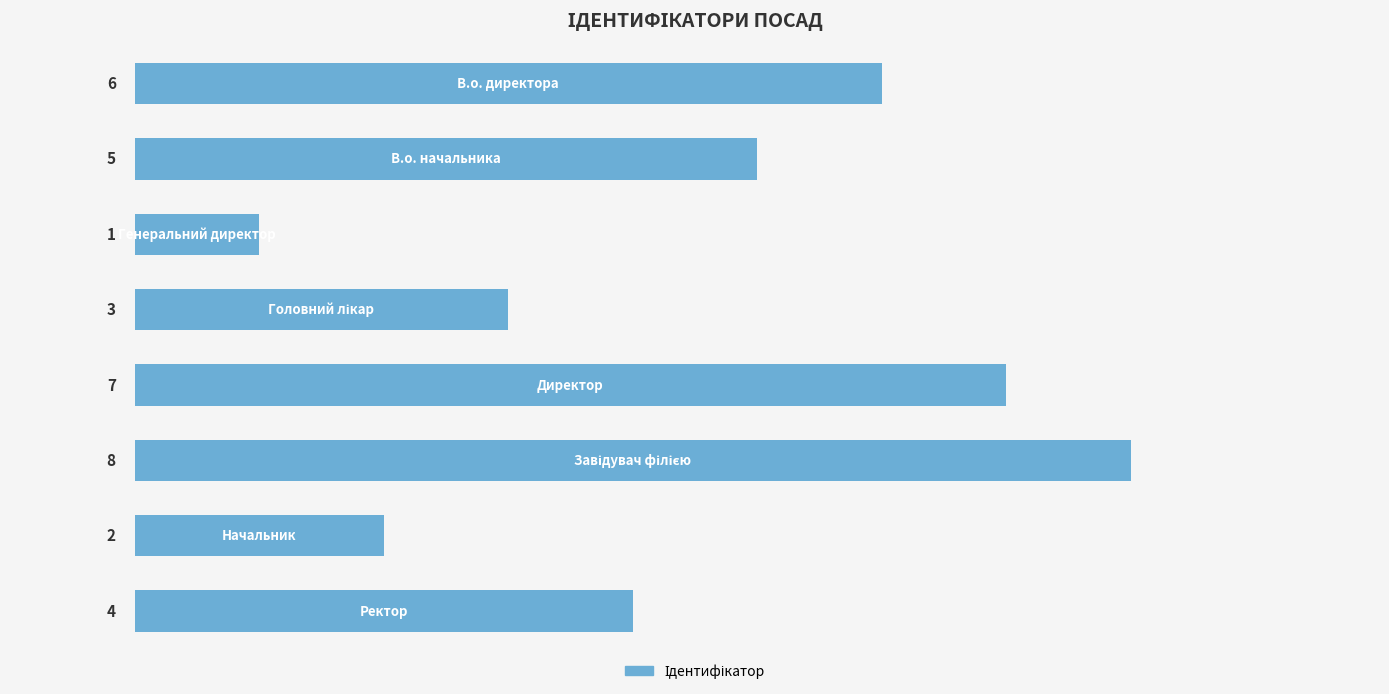

How many values are below 5?

4